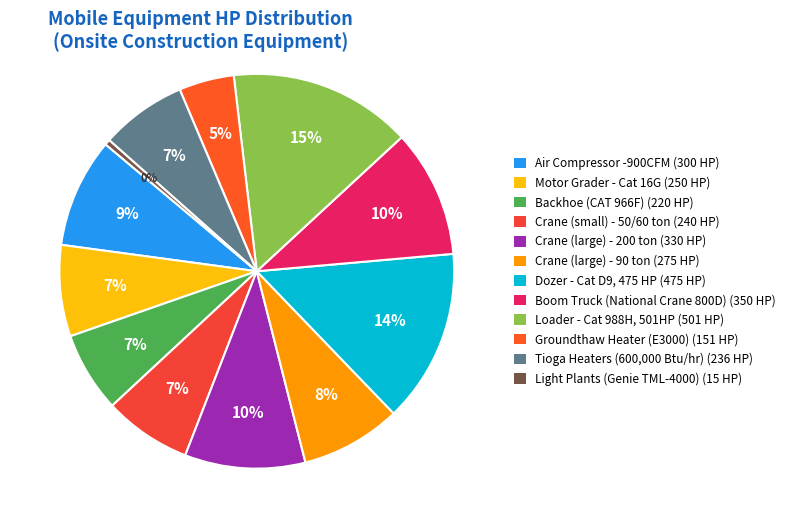

To the nearest percent, what is the combined percentage of Dozer - Cat D9, 475 HP and Loader - Cat 988H, 501HP?

29%